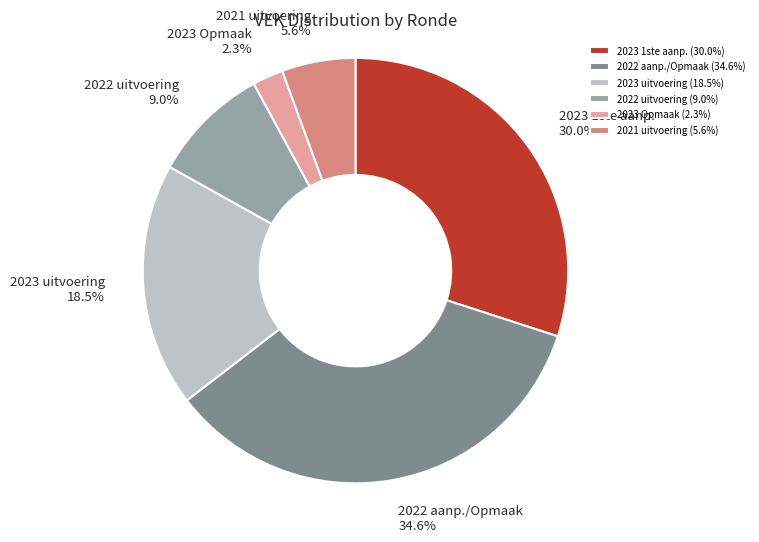

Does any single category account for the majority?

No